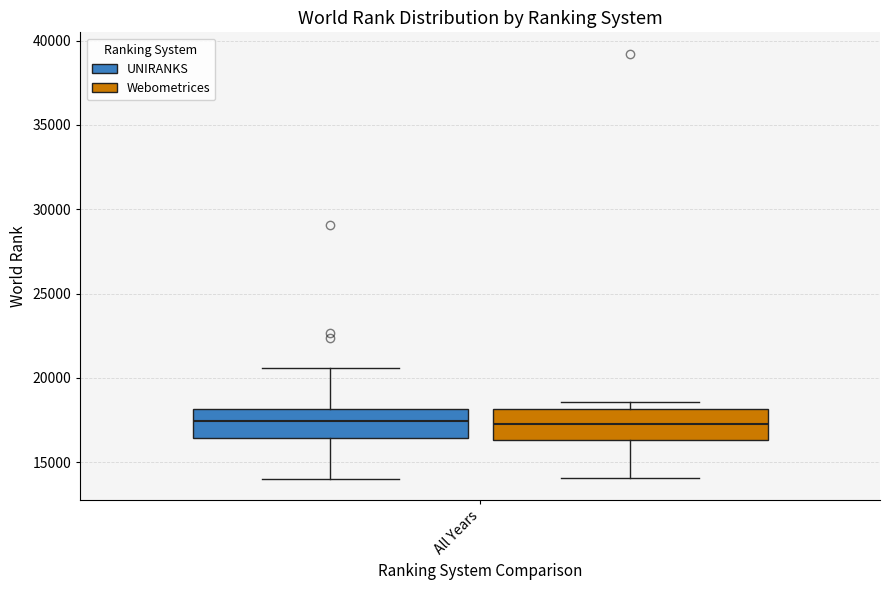

Reading right to left, what are all the values shown in this chart?

UNIRANKS: 19=22682	18=22379	17=17683	16=17625	15=16857	14=17931	13=17236	12=16369	11=17165	10=16599	9=18157	8=15134	7=18123	6=14015	5=29065	4=15367	3=15343	2=18233	1=16440	0=20563
Webometrices: 19=0	18=0	17=0	16=18131	15=17789	14=17271	13=17727	12=17270	11=16607	10=16636	9=16904	8=18588	7=14084	6=18487	5=14108	4=39225	3=15243	2=15266	1=18564	0=16335